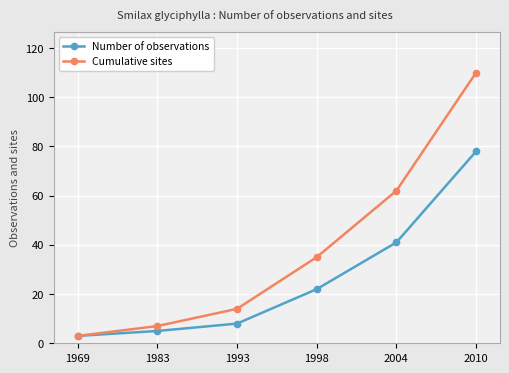

Where is Number of observations nearest to the value 40?

2004